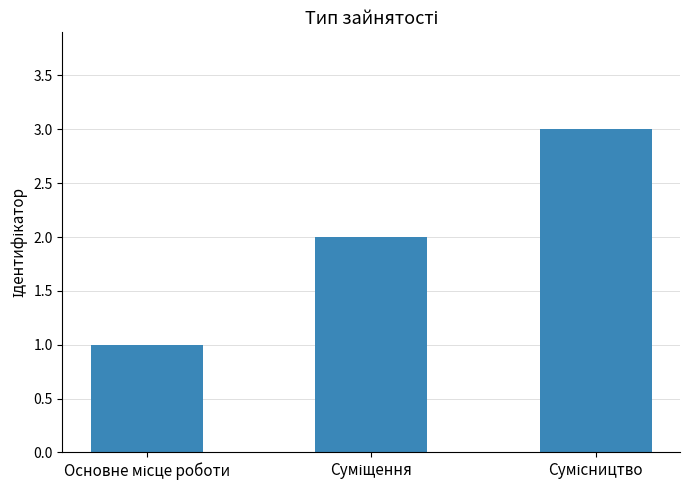

Count the values in the range 1 to 3.

3